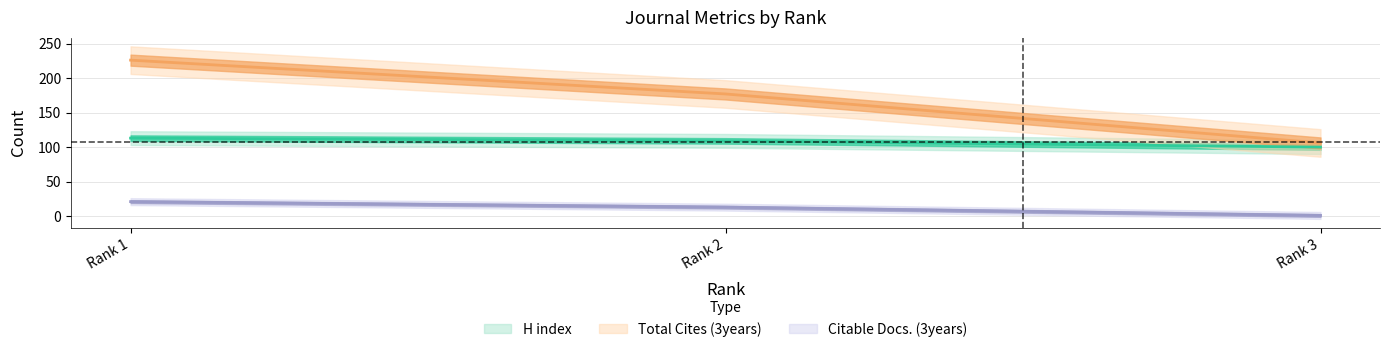

What is the value of the H index point at the 3rd from the left?

100